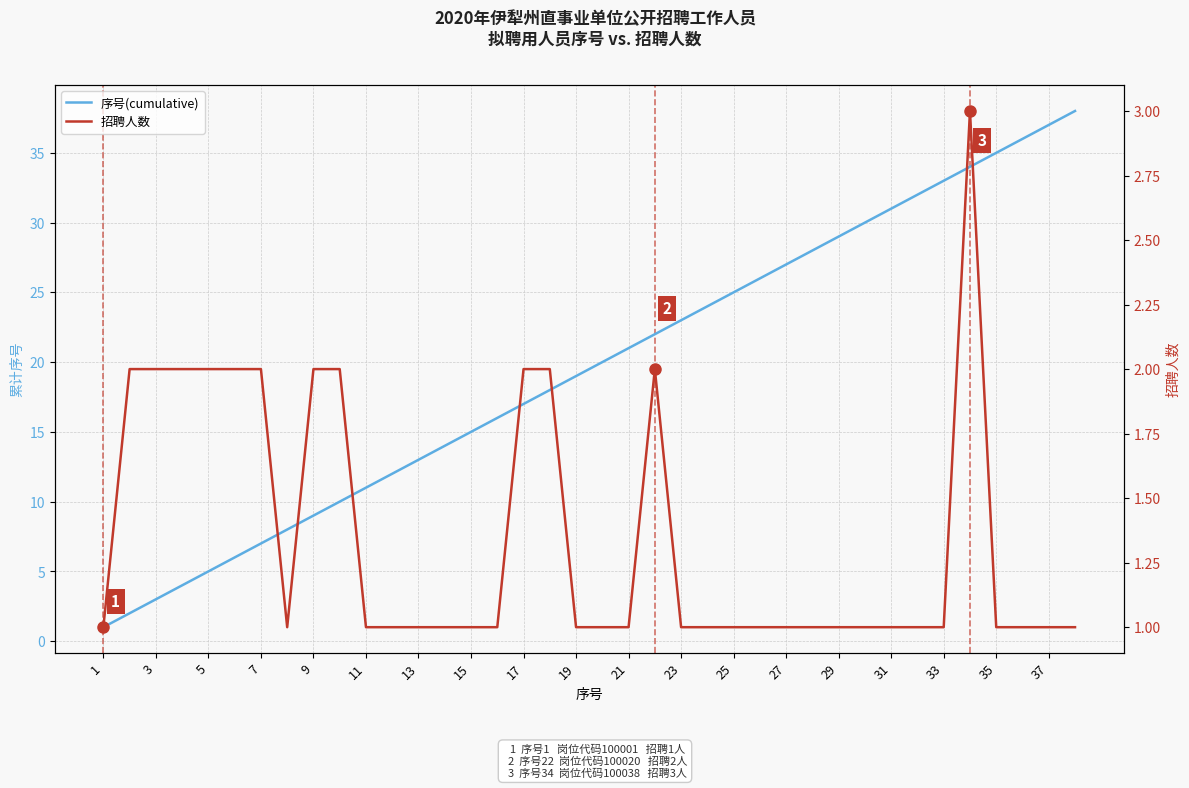

Is it true that 招聘人数 equals 1 at 29?

False